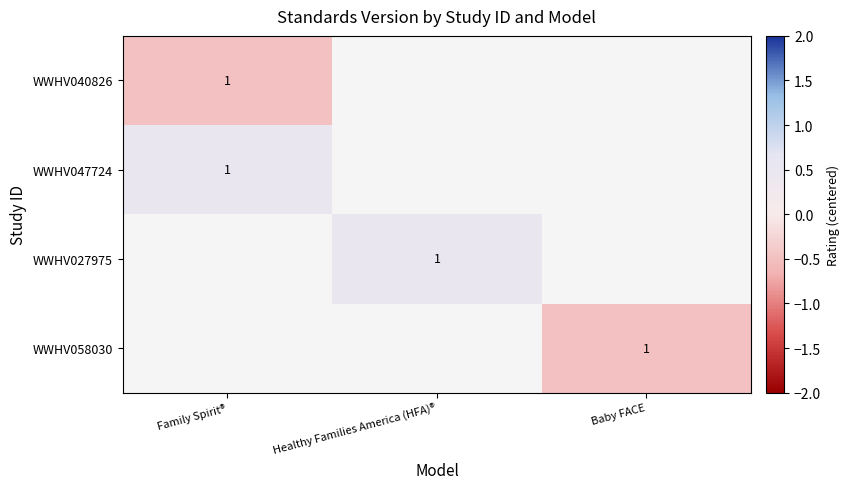

What is the smallest value displayed?

-0.5